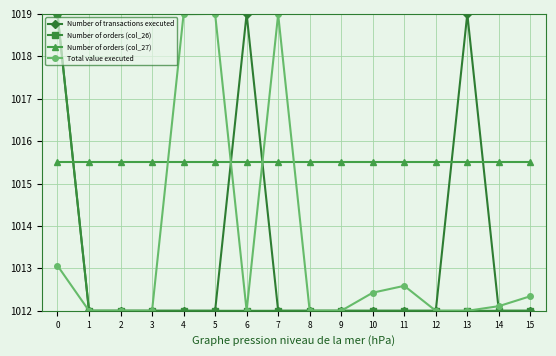

What is the difference between the maximum and second lowest values in the Total value executed series?

7.0